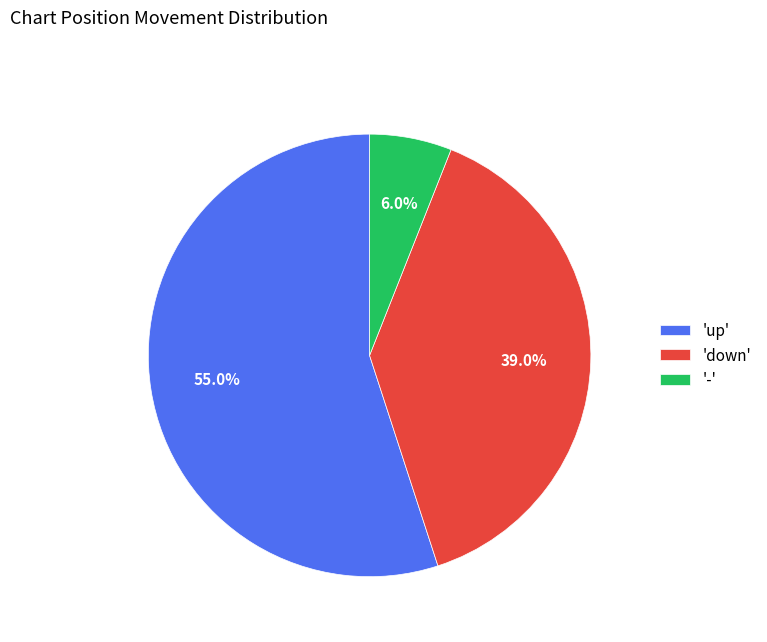

Is there any slice that represents more than half of the pie?

Yes